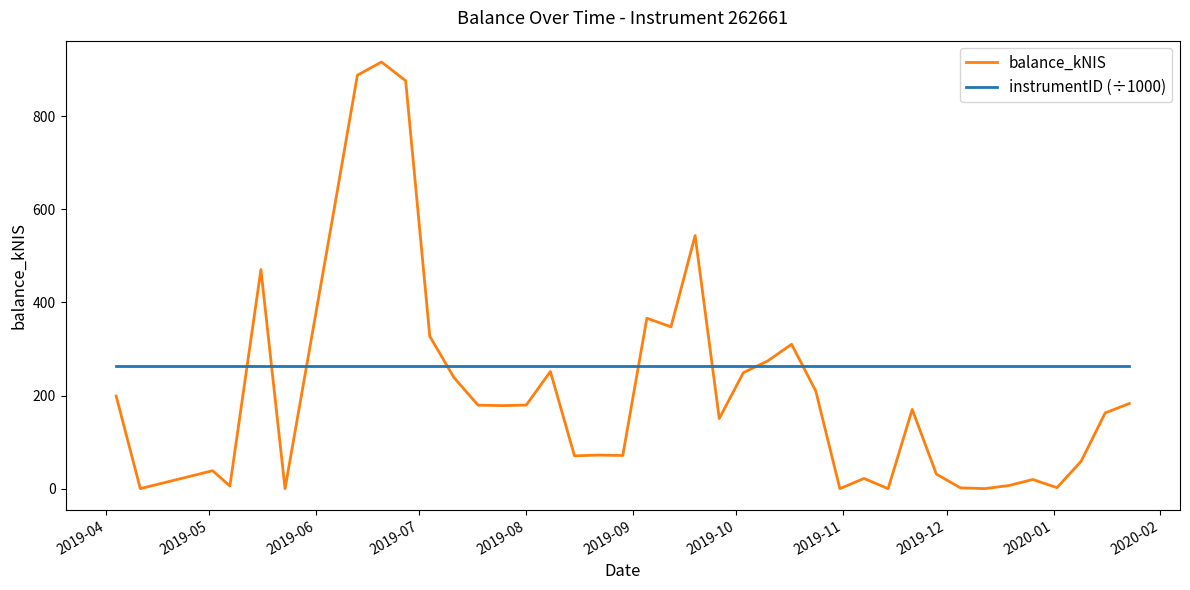

Which series has the largest range (max minus min)?

balance_kNIS